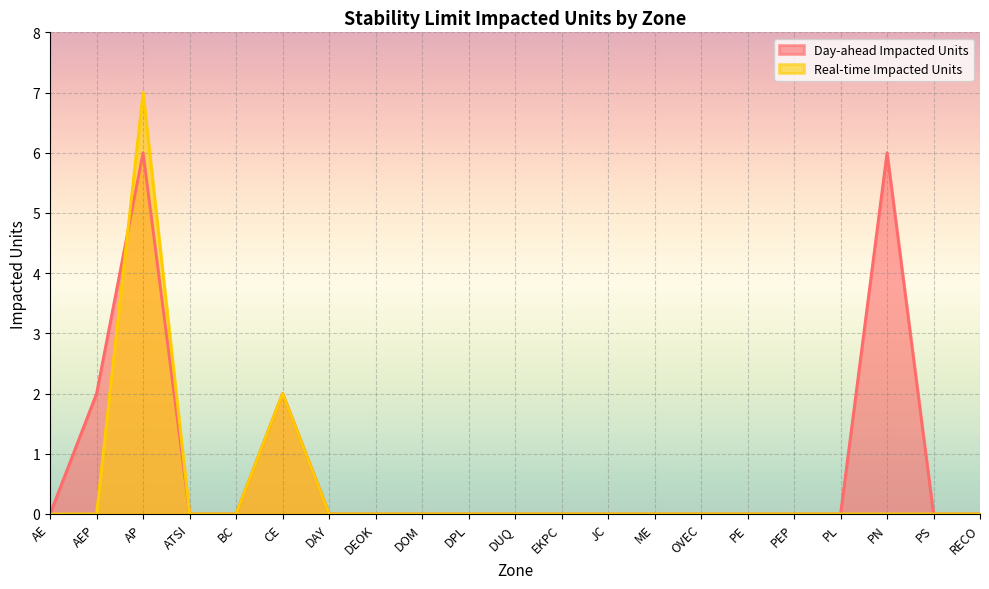

How many lines are shown in the chart?

2